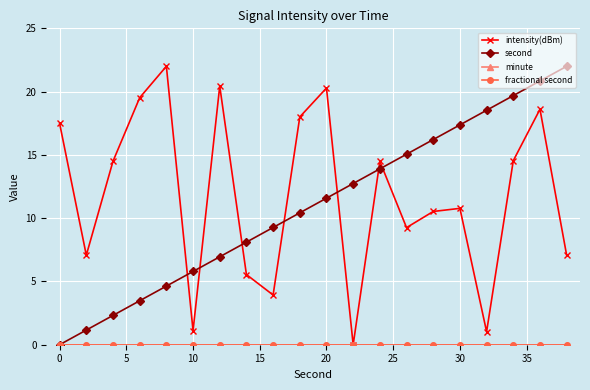

Rank the series by their maximum value, from highest to lowest.

intensity(dBm), second, minute, fractional second